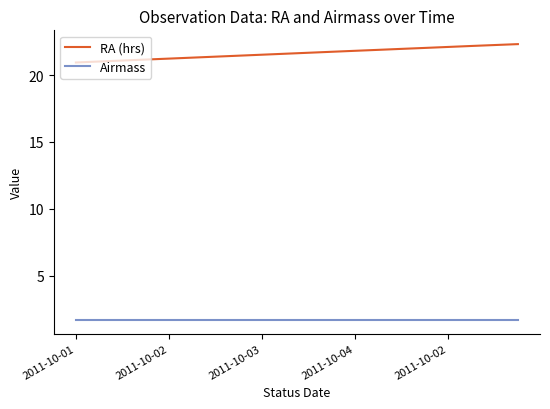

How many series are shown in this chart?

2